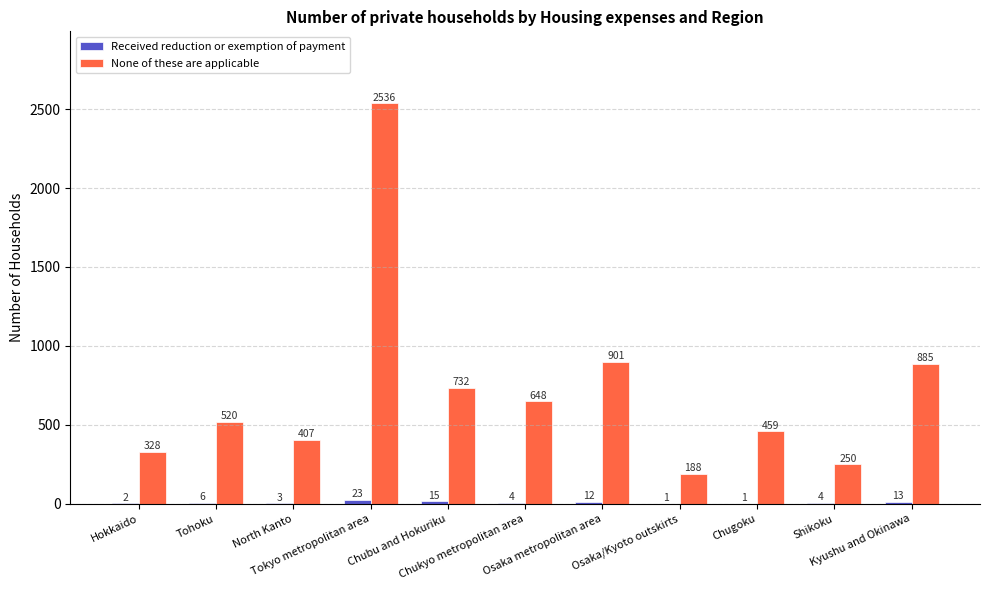

What is the maximum value shown in the chart?

2536